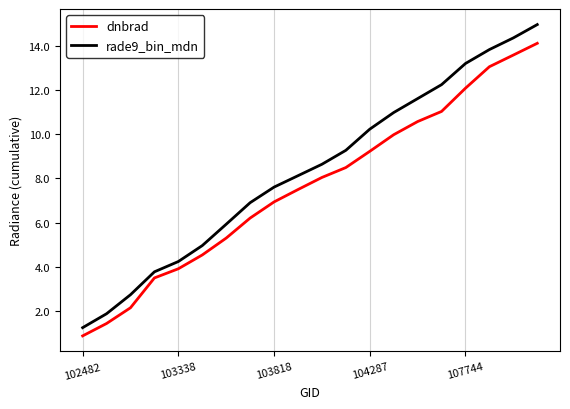

Rank the series by their maximum value, from lowest to highest.

dnbrad, rade9_bin_mdn